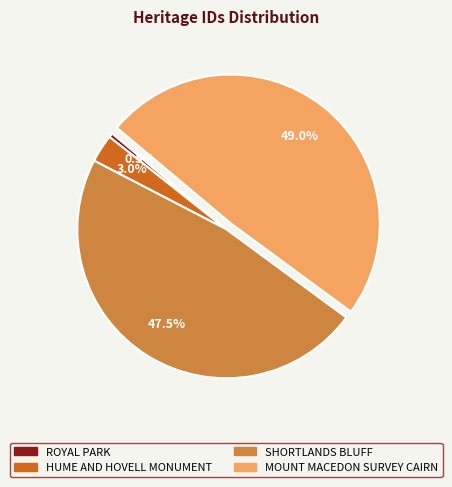

What percentage do SHORTLANDS BLUFF and MOUNT MACEDON SURVEY CAIRN together represent?

96.5%